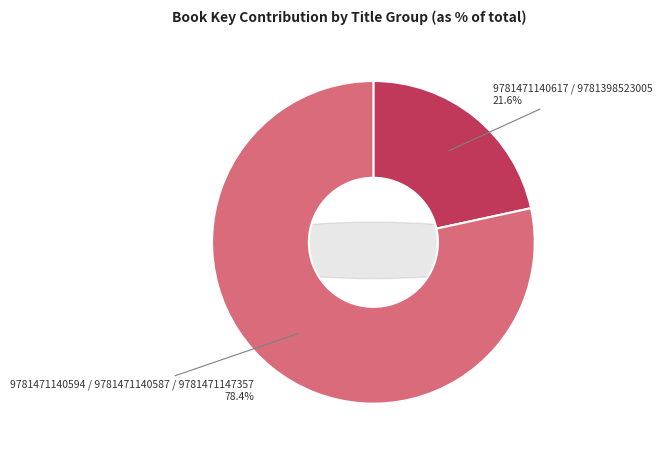

What percentage do 9781471140617 / 9781398523005 and 9781471140594 / 9781471140587 / 9781471147357 together represent?

100.0%